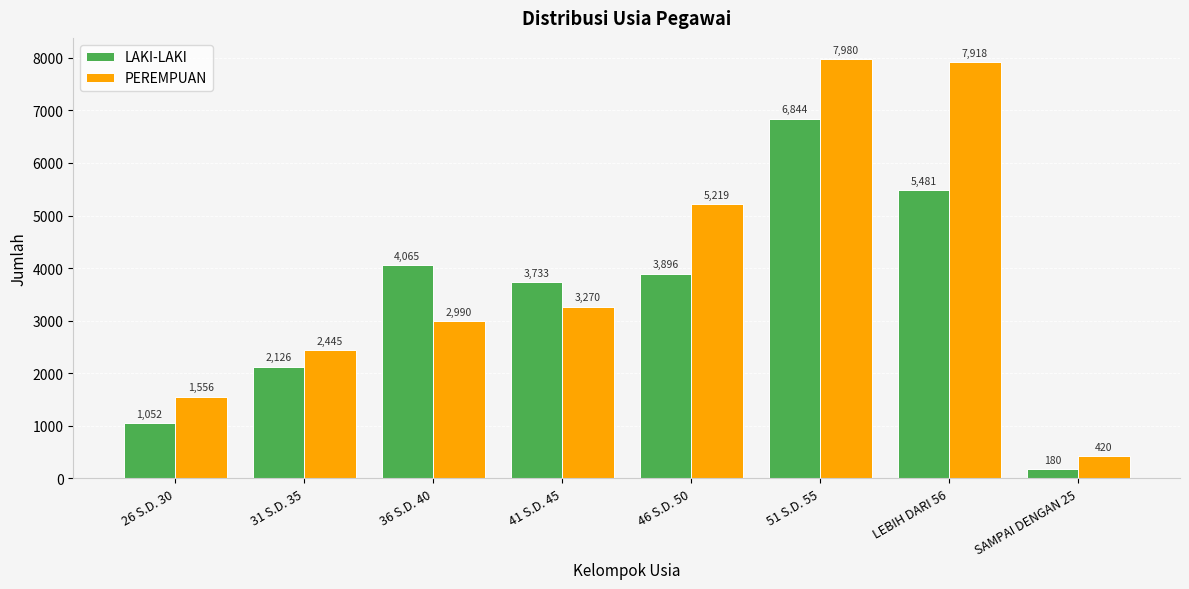

Reading left to right, extract all data points from this chart.

LAKI-LAKI: 1052	2126	4065	3733	3896	6844	5481	180
PEREMPUAN: 1556	2445	2990	3270	5219	7980	7918	420